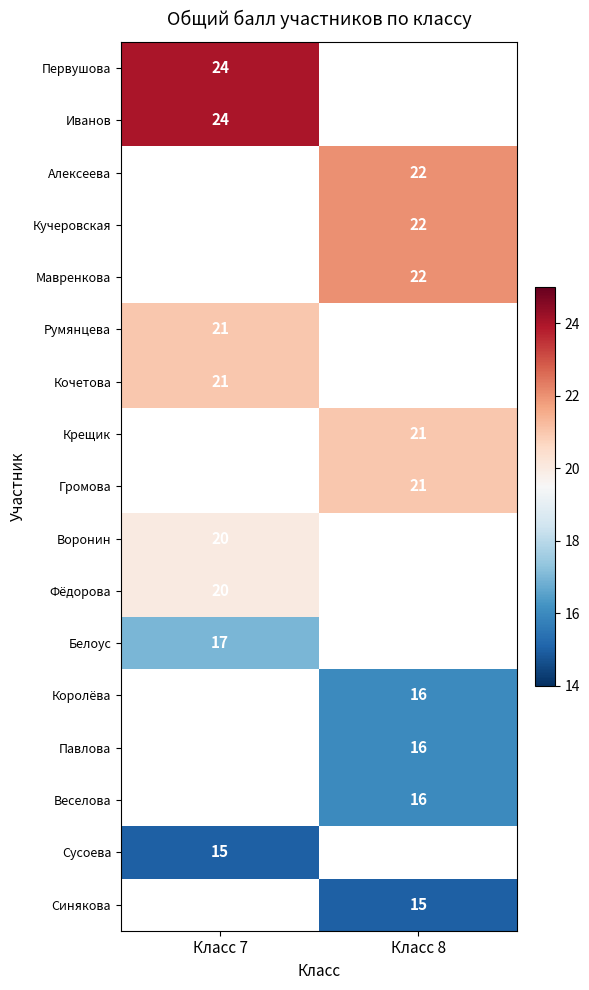

Is it true that Воронин equals 20 at Класс 7?

True